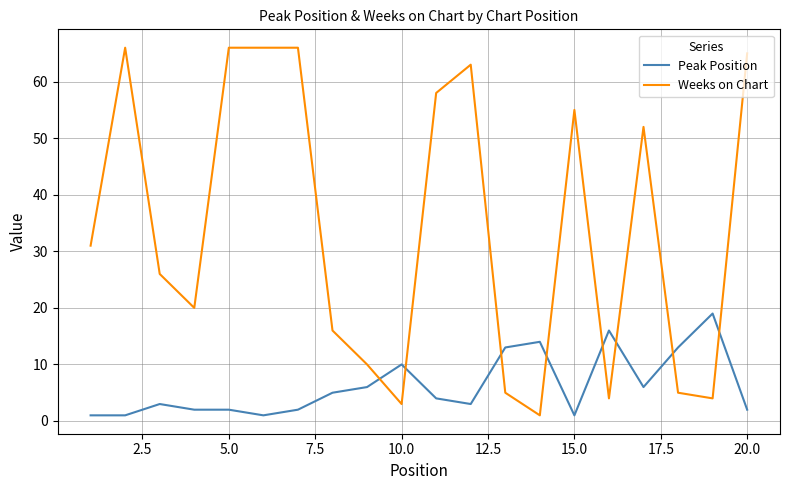

What is the maximum value shown in the chart?

66